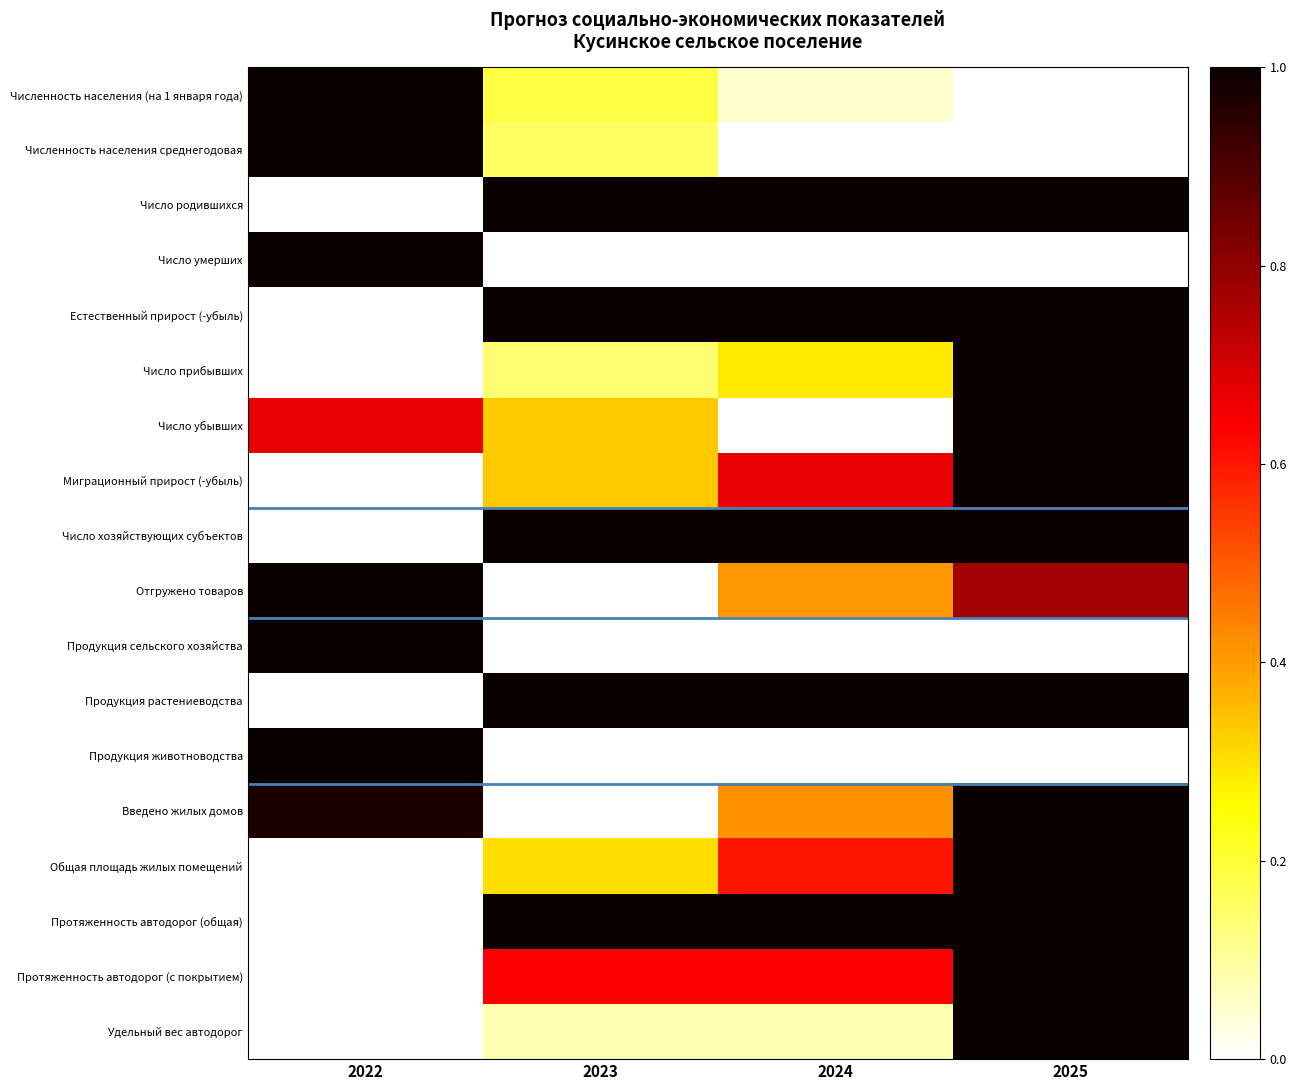

Reading right to left, list all the values displayed in this chart.

Численность населения (на 1 января года): 2025=0.0	2024=0.0	2023=0.2	2022=1.0
Численность населения среднегодовая: 2025=0.0	2024=0.0	2023=0.2	2022=1.0
Число родившихся: 2025=1.0	2024=1.0	2023=1.0	2022=0.0
Число умерших: 2025=0.0	2024=0.0	2023=0.0	2022=1.0
Естественный прирост (-убыль): 2025=1.0	2024=1.0	2023=1.0	2022=0.0
Число прибывших: 2025=1.0	2024=0.3	2023=0.1	2022=0.0
Число убывших: 2025=1.0	2024=0.0	2023=0.3	2022=0.7
Миграционный прирост (-убыль): 2025=1.0	2024=0.7	2023=0.3	2022=0.0
Число хозяйствующих субъектов: 2025=1.0	2024=1.0	2023=1.0	2022=0.0
Отгружено товаров: 2025=0.8	2024=0.4	2023=0.0	2022=1.0
Продукция сельского хозяйства: 2025=0.0	2024=0.0	2023=0.0	2022=1.0
Продукция растениеводства: 2025=1.0	2024=1.0	2023=1.0	2022=0.0
Продукция животноводства: 2025=0.0	2024=0.0	2023=0.0	2022=1.0
Введено жилых домов: 2025=1.0	2024=0.4	2023=0.0	2022=1.0
Общая площадь жилых помещений: 2025=1.0	2024=0.6	2023=0.3	2022=0.0
Протяженность автодорог (общая): 2025=1.0	2024=1.0	2023=1.0	2022=0.0
Протяженность автодорог (с покрытием): 2025=1.0	2024=0.6	2023=0.6	2022=0.0
Удельный вес автодорог: 2025=1.0	2024=0.1	2023=0.1	2022=0.0